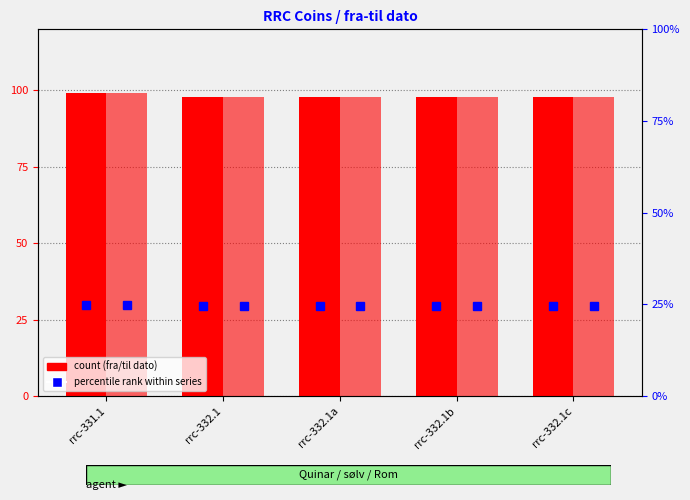

Reading right to left, list all the values displayed in this chart.

fra dato: 98	98	98	98	99
til dato: 98	98	98	98	99